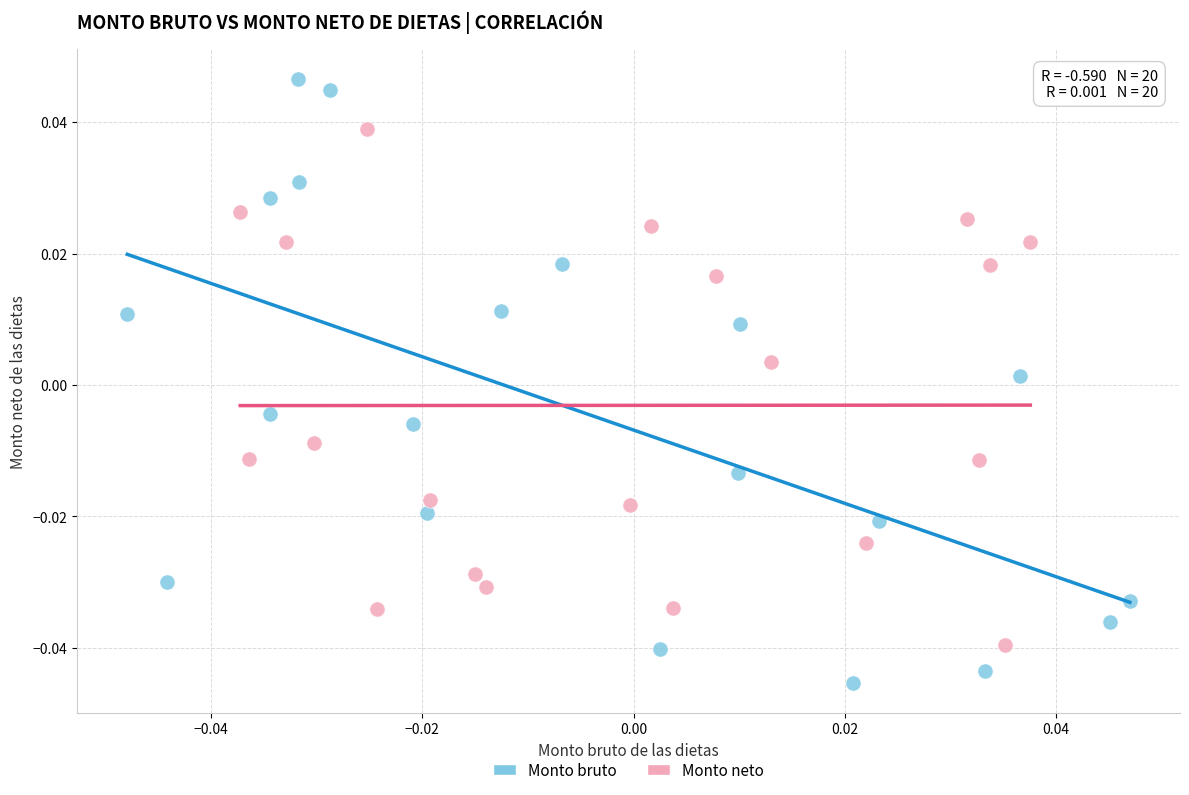

Which series has the widest spread of Y values?

Monto bruto